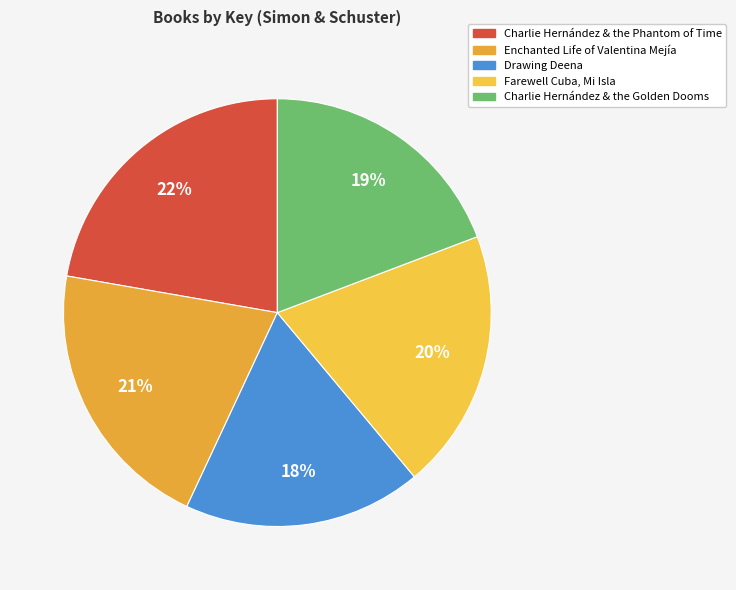

Is there any slice that represents more than half of the pie?

No